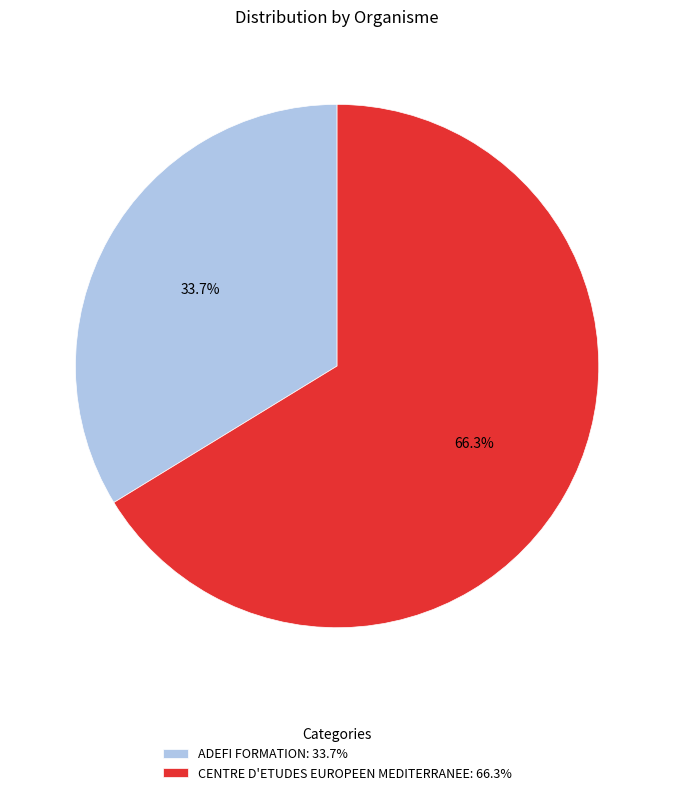

Which slice is the largest?

CENTRE D'ETUDES EUROPEEN MEDITERRANEE